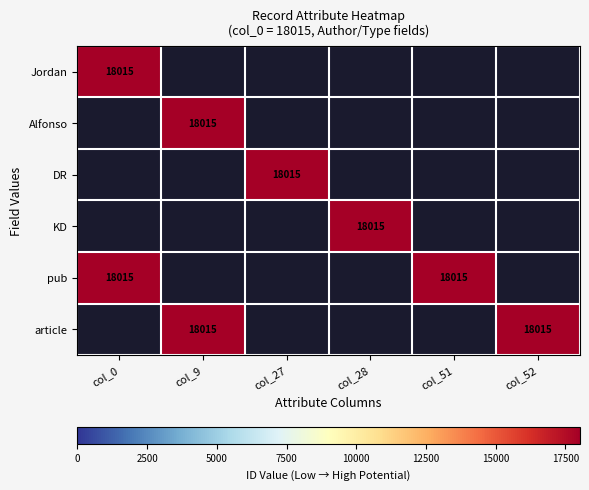

What is the highest value of the article series?

18015